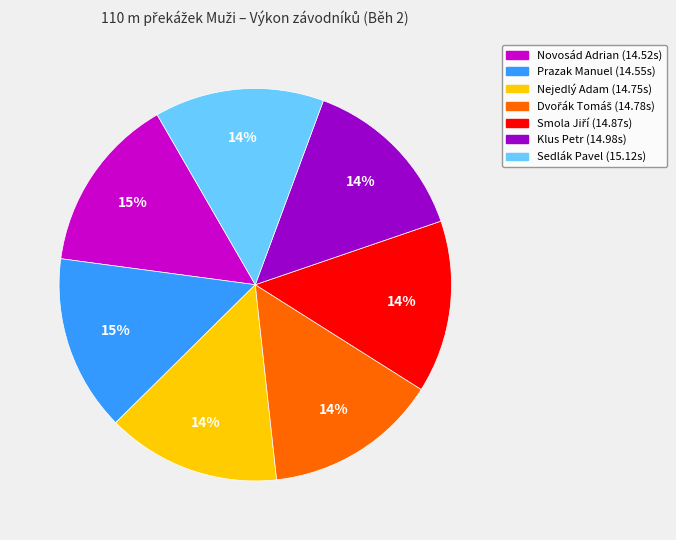

Does Klus Petr (14.98s) represent more than half of the total?

No